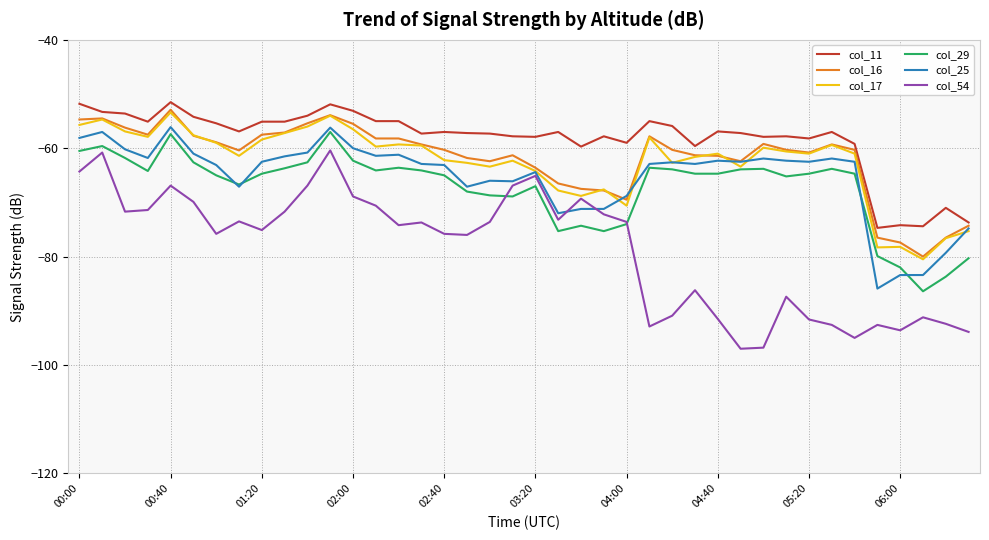

What is the minimum value for col_11?

-74.7